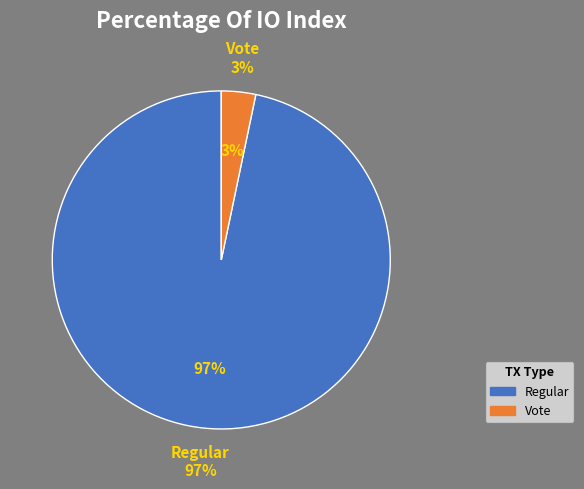

The Regular slice represents 97% of the pie. True or false?

True